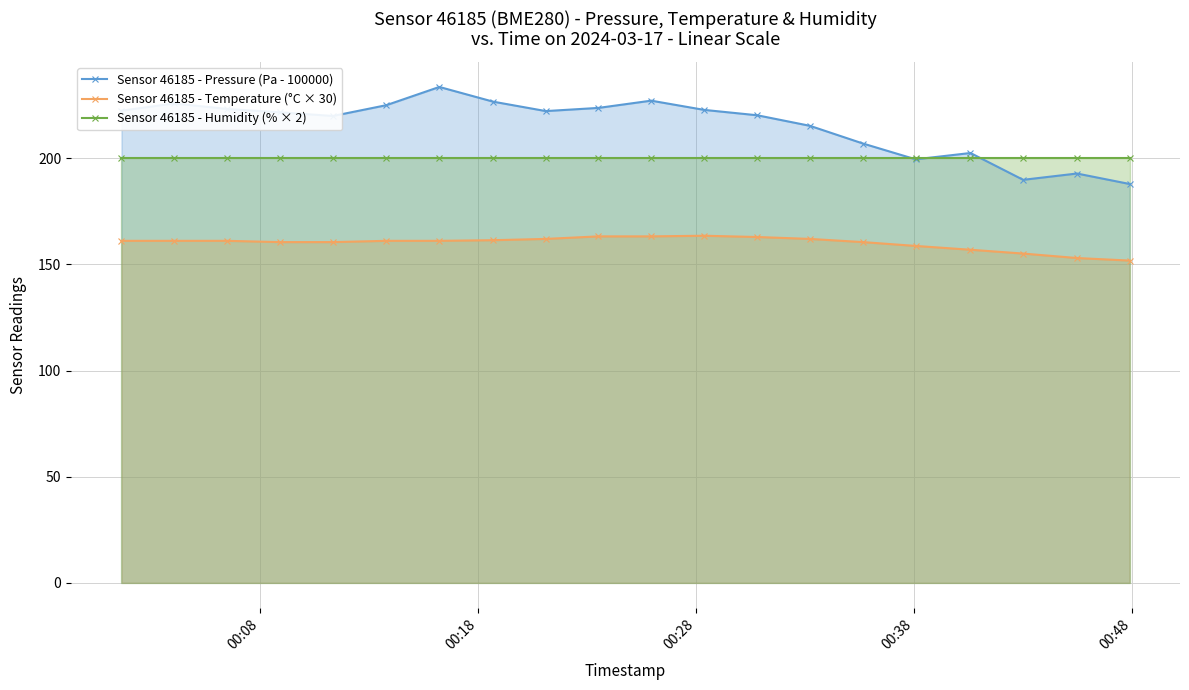

What is the greatest value displayed?

233.6